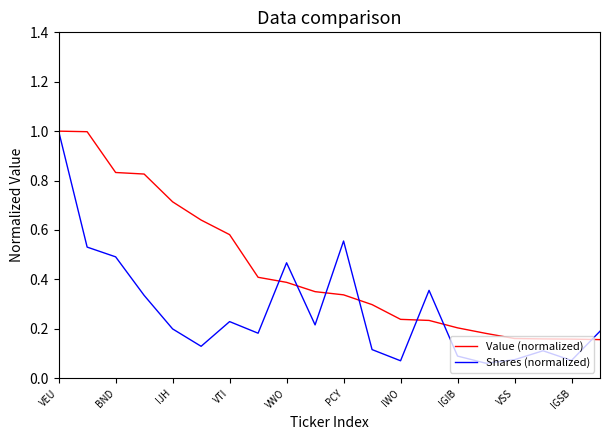

Which series has the largest total across all categories?

Value (normalized)